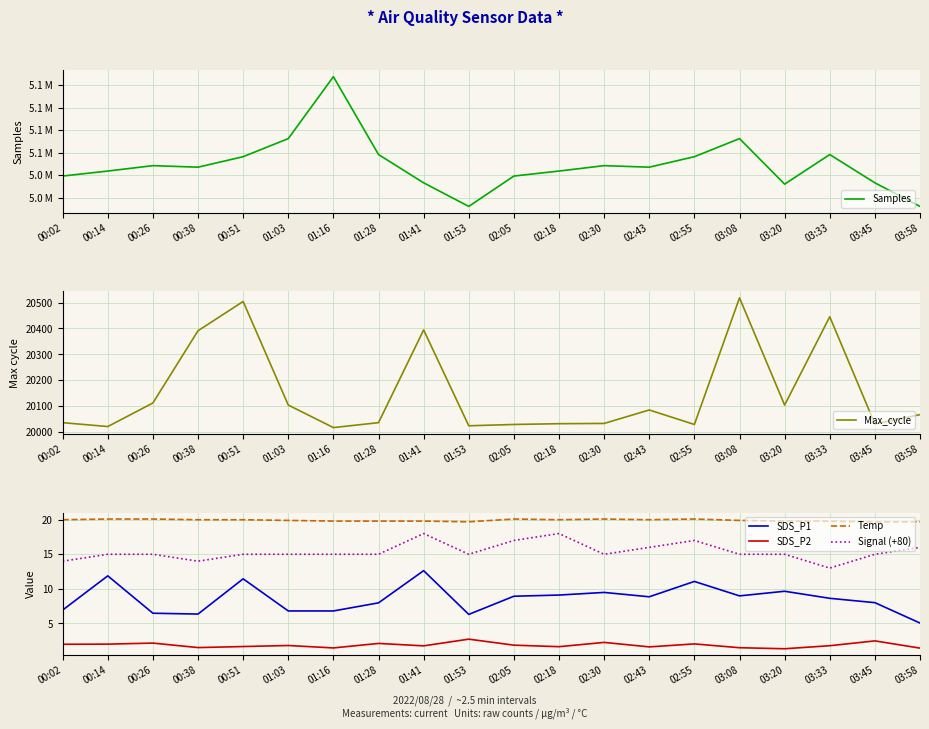

What is the difference between the Max_cycle values at 03:20 and 02:05?

75